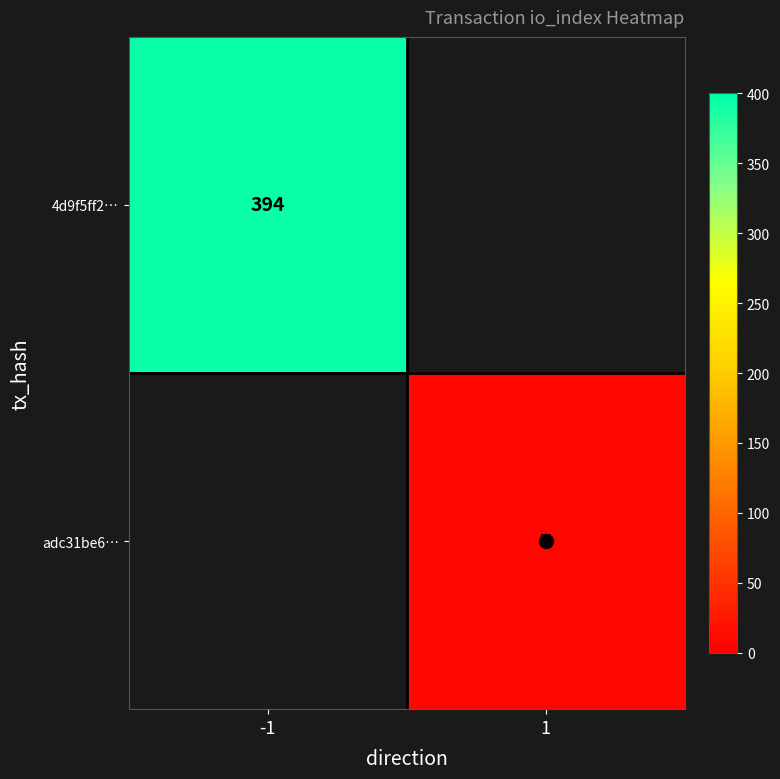

The 4d9f5ff2… series shows 394.0 at -1. True or false?

True